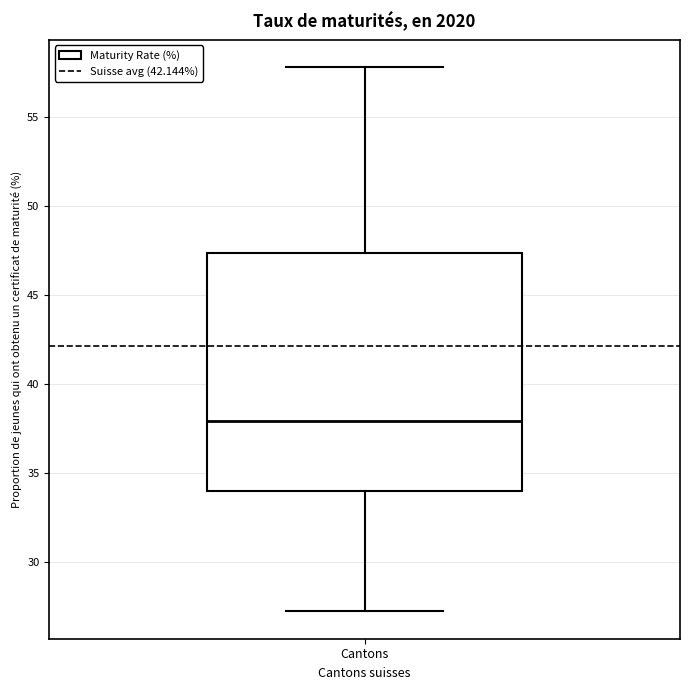

Transcribe this box plot: give where the median line is, the range the box spans, and where the two whiskers end, as read against the y-axis. The values are not printed on the chart, so give them approximately, as read against the axis.

median 38.0, box 34.0 to 47.5, whiskers 27.0 to 58.0